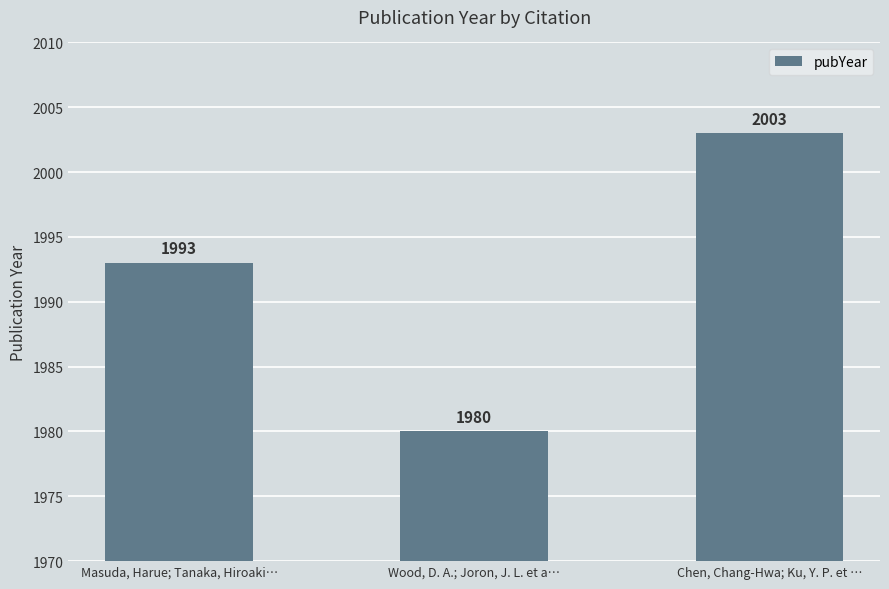

Count the values in the range 1980 to 2003.

3